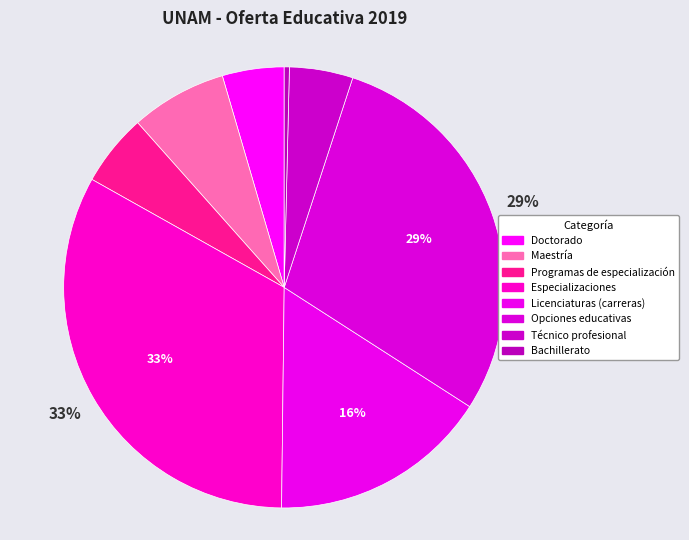

How many segments does this pie chart have?

8